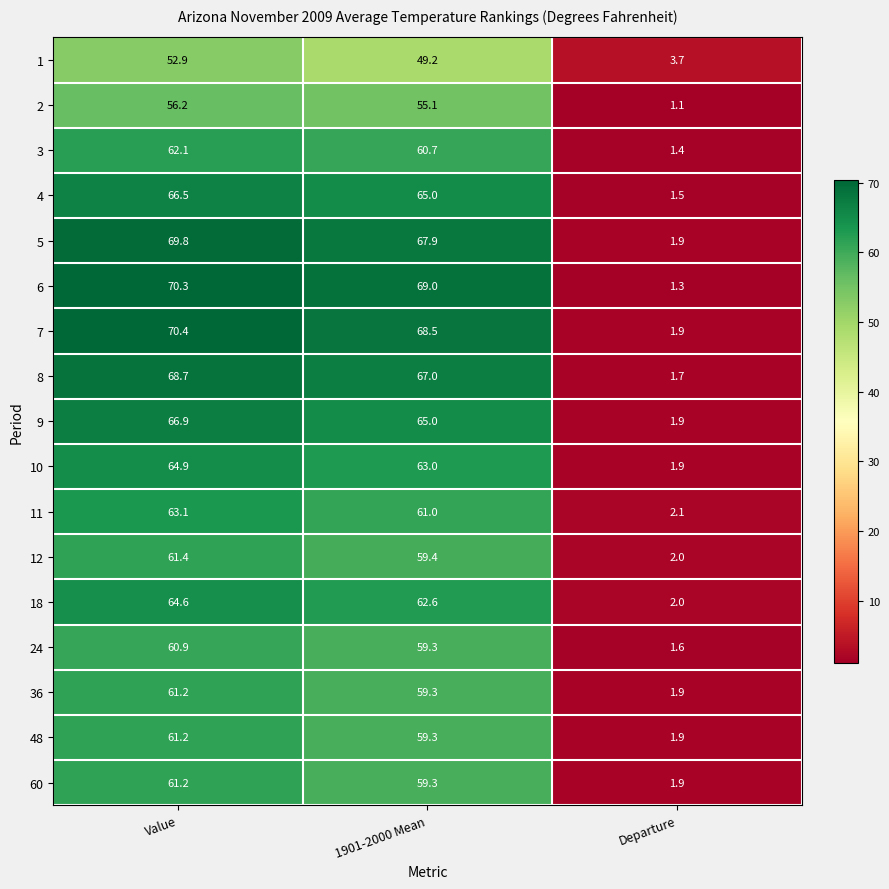

The value of 5 at Departure is 2.5. True or false?

False